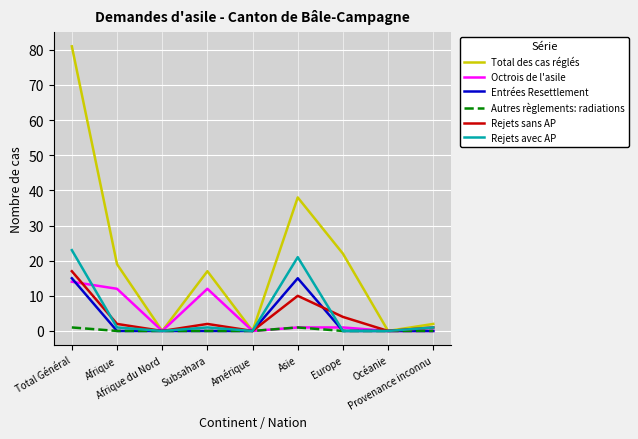

True or false: Entrées Resettlement has a value of -9 at Afrique.

False